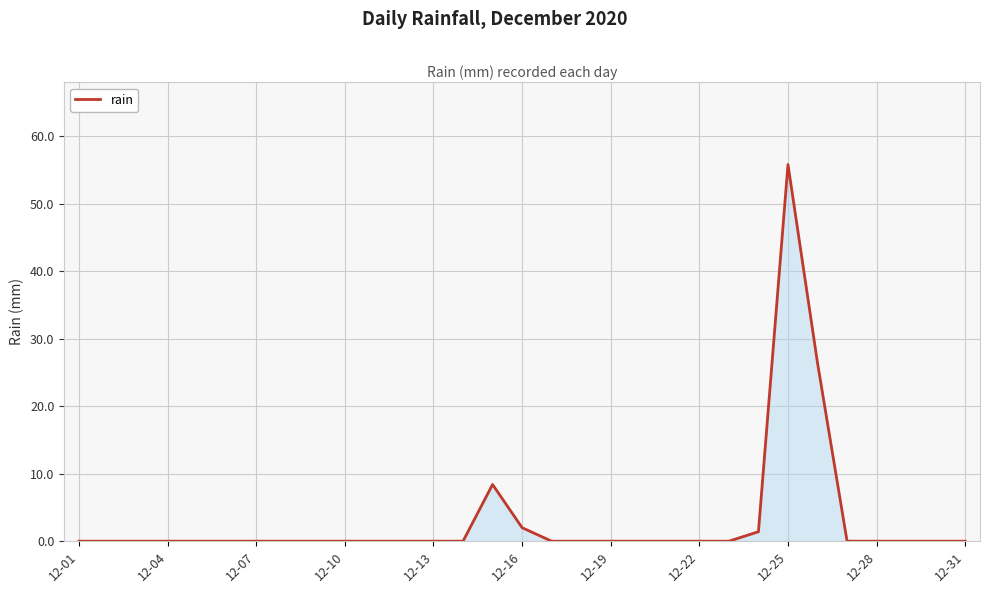

How many lines are shown in the chart?

1